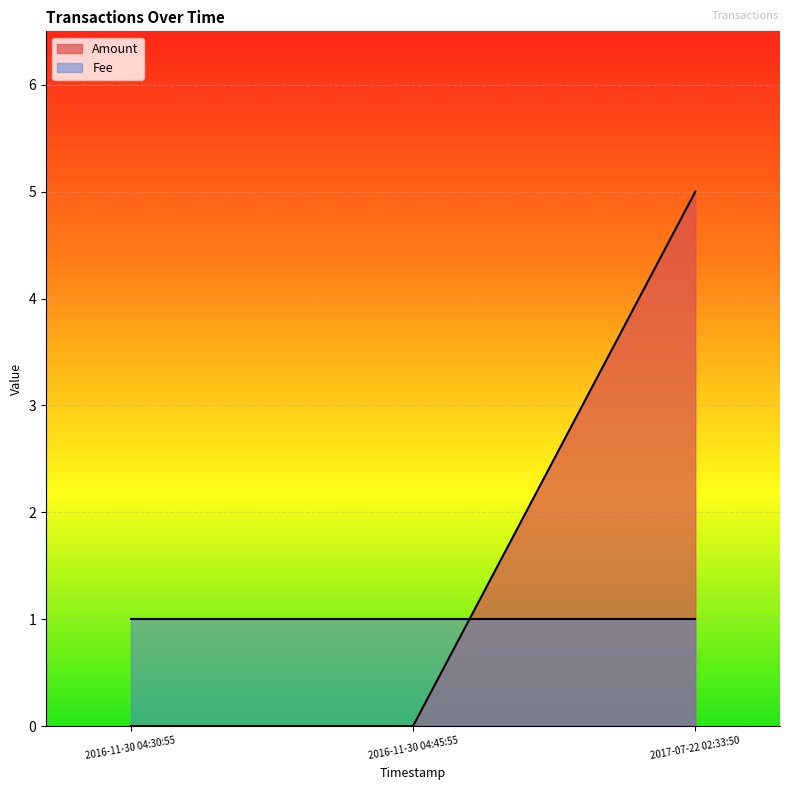

Is it true that the value at 2016-11-30 04:45:55 is -3?

False